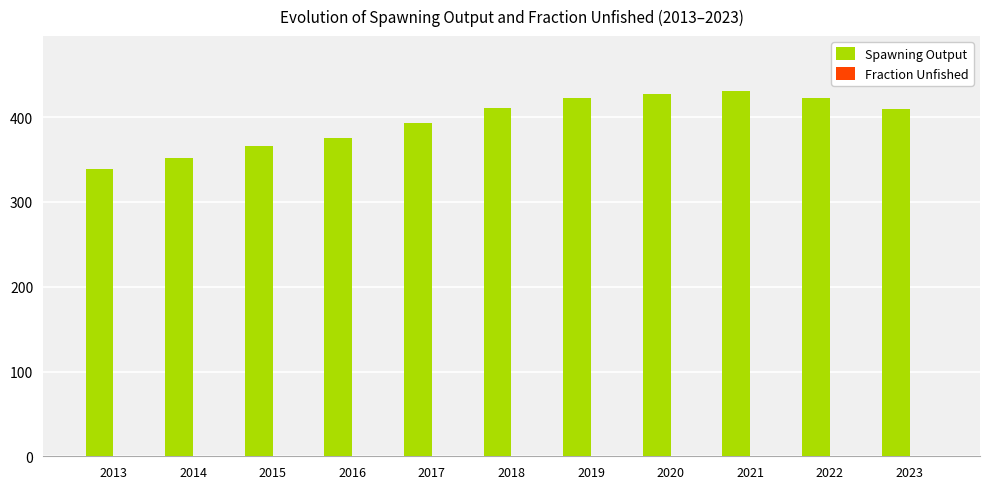

The value of Spawning Output at 2013 is 100.3. True or false?

False